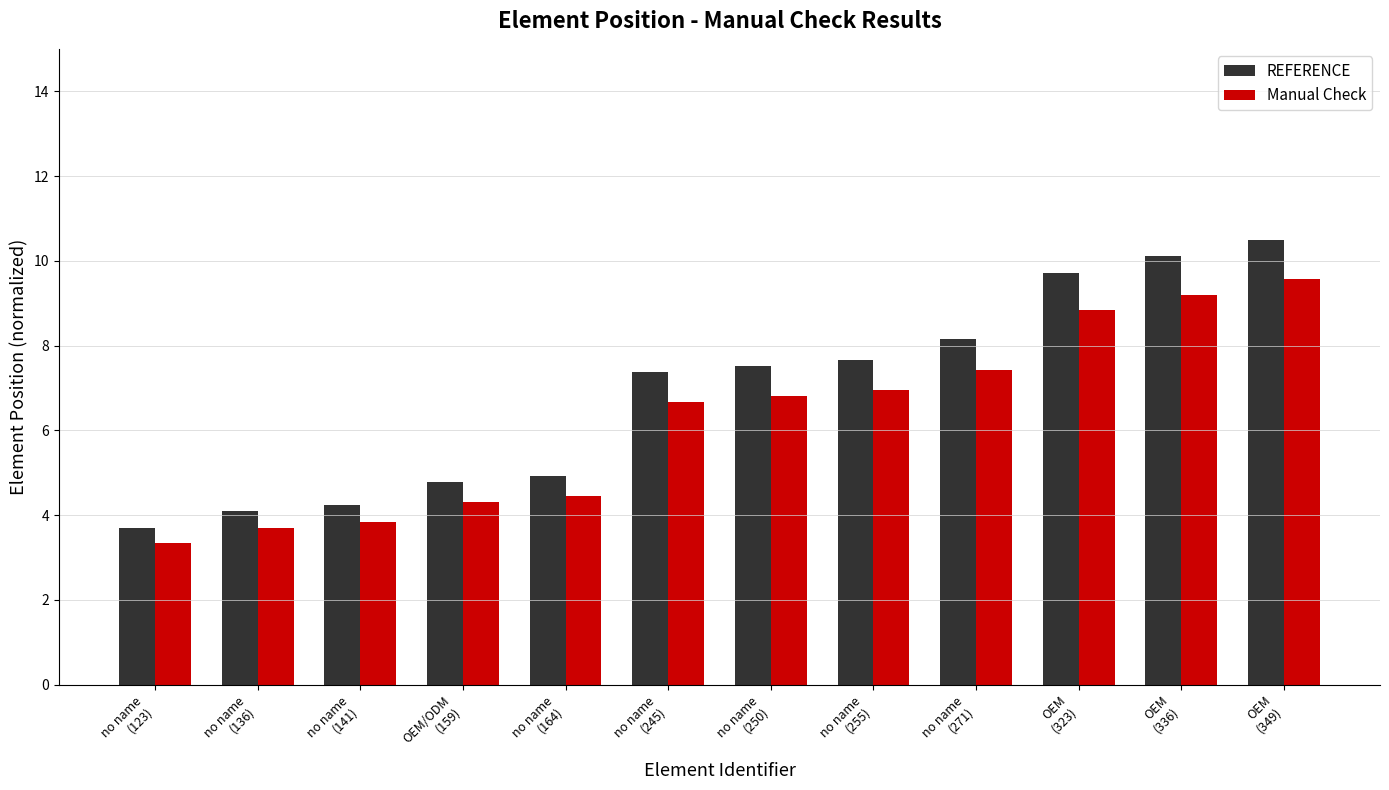

The Manual Check series shows 4.4 at no name
(164). True or false?

True